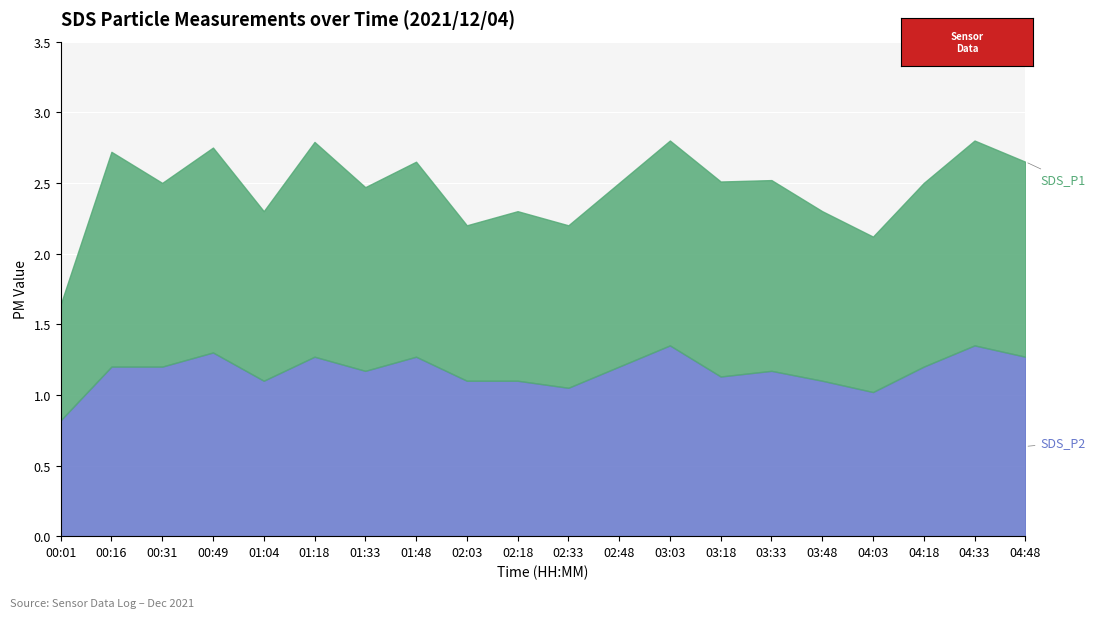

Which series has the widest spread of values?

SDS_P1